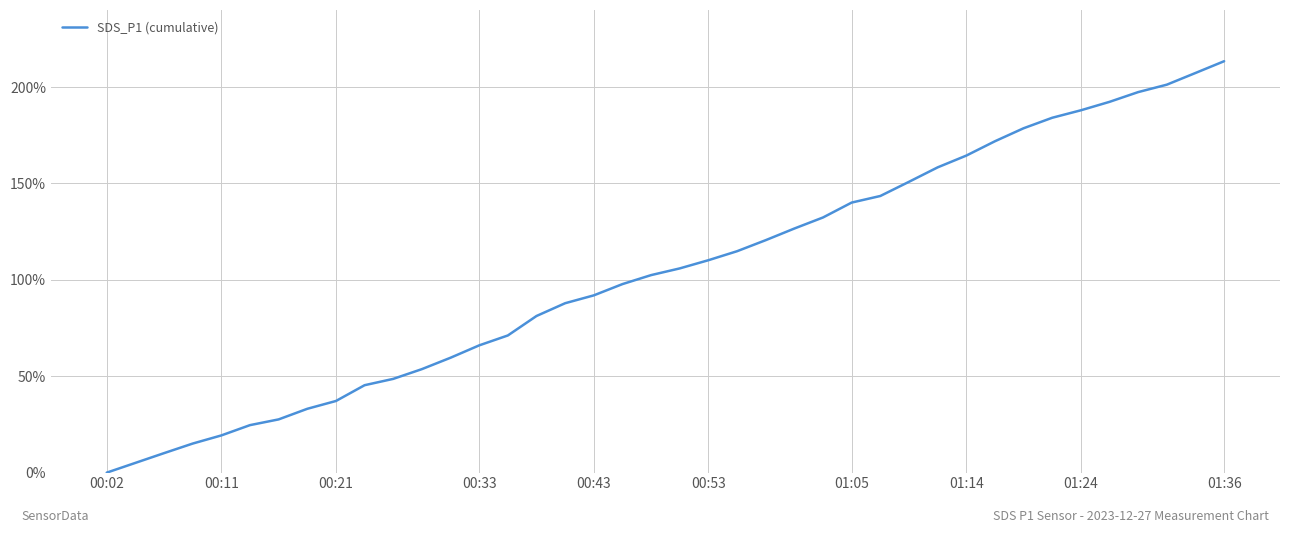

At which category does the chart reach its peak across all series?

01:36